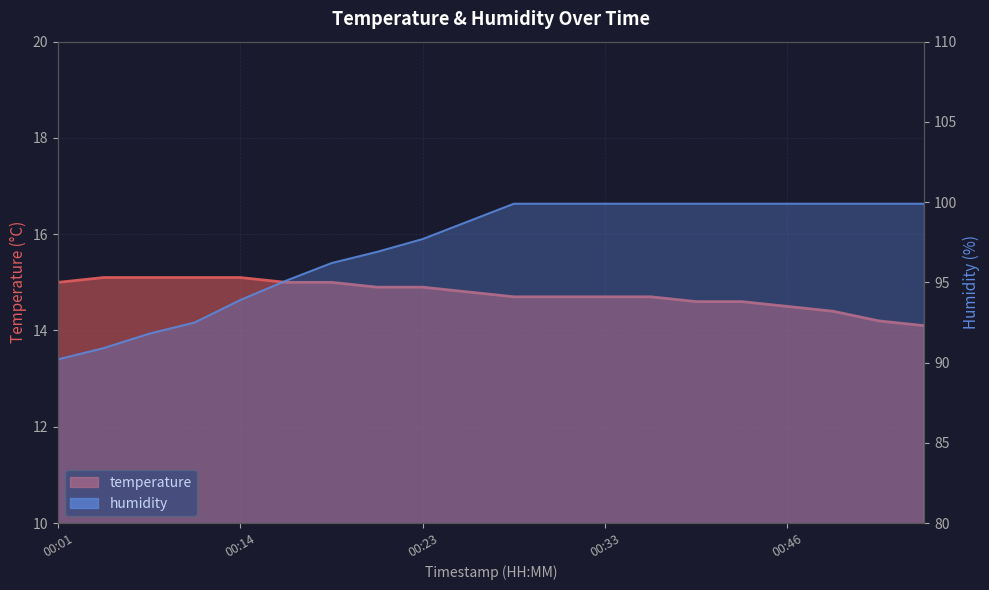

The value of humidity at 00:33 is 99.9. True or false?

True